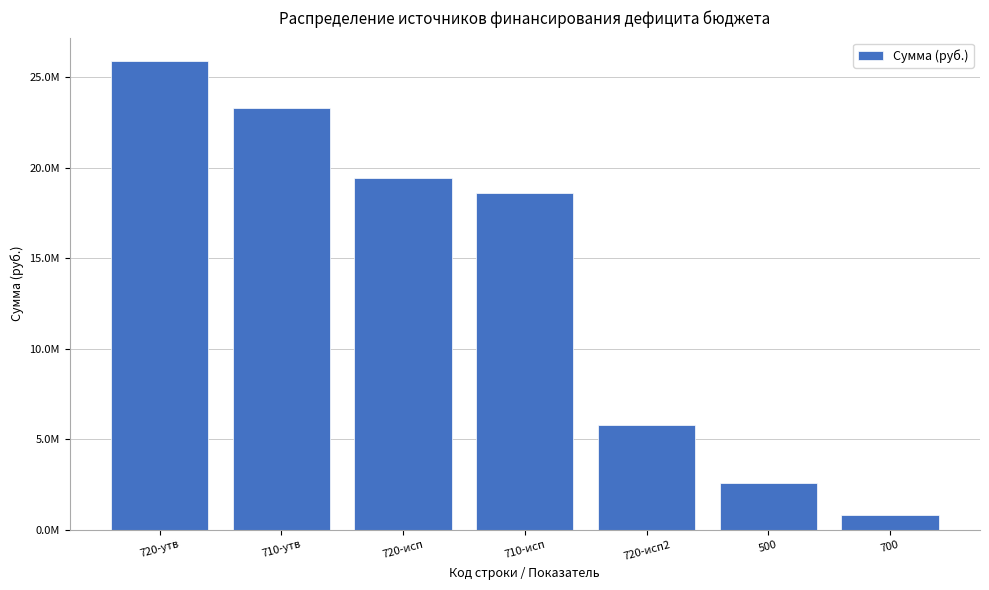

Are the bars horizontal?

No